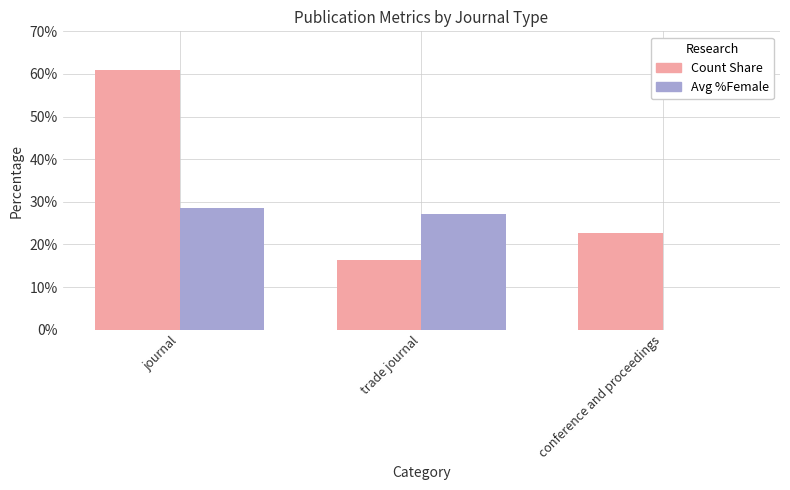

Reading left to right, extract all data points from this chart.

Count Share: 61.0	16.4	22.6
Avg %Female: 28.5	27.1	0.0